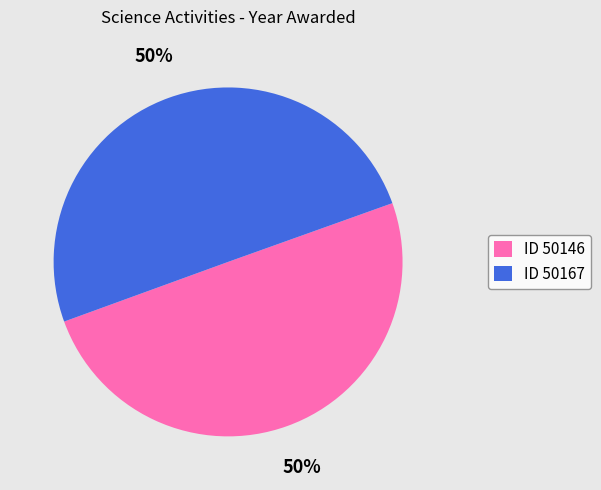

How many segments does this pie chart have?

2